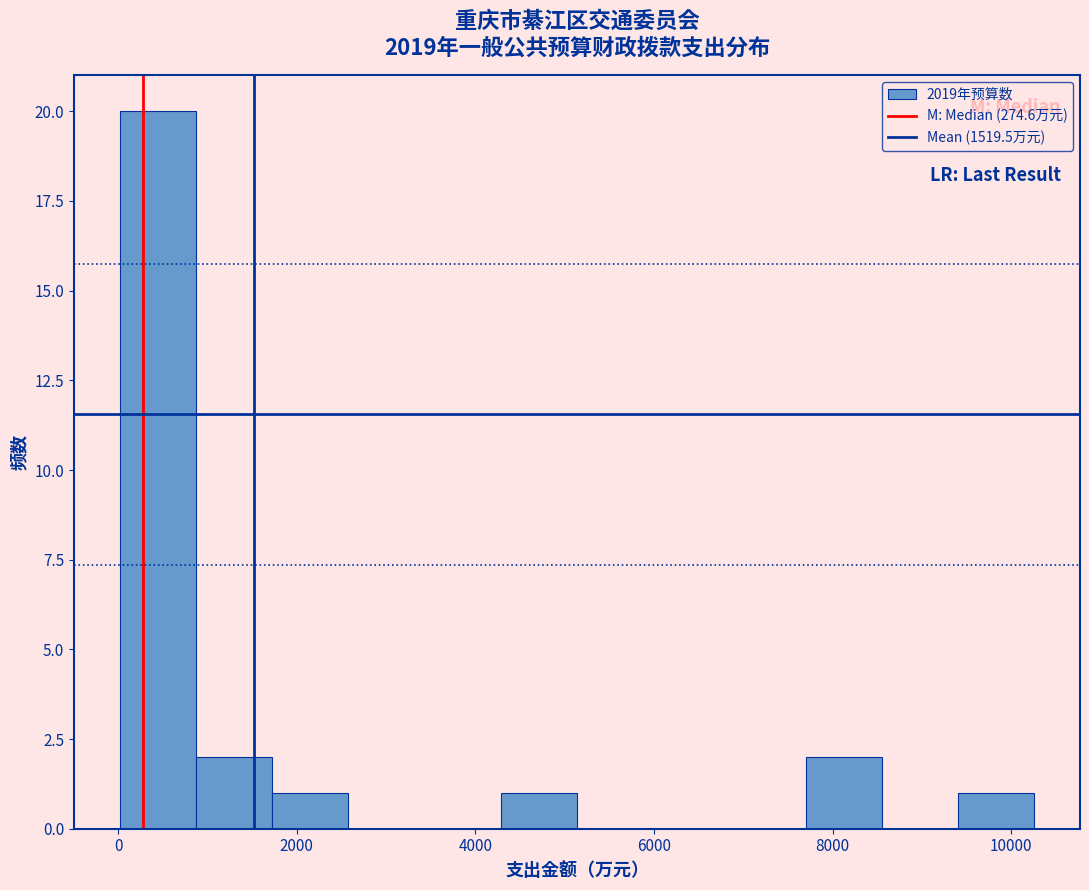

Reading left to right, transcribe this chart: for each bar, give the range it covers on the x-axis and its height. Neither the bar edges nor the heights are printed on the chart, so give them approximately, as read against the axes.

0 to 800: 20
800 to 1800: 2
1800 to 2600: 1
2600 to 3400: 0
3400 to 4200: 0
4200 to 5200: 1
5200 to 6000: 0
6000 to 6800: 0
6800 to 7600: 0
7600 to 8600: 2
8600 to 9400: 0
9400 to 10200: 1